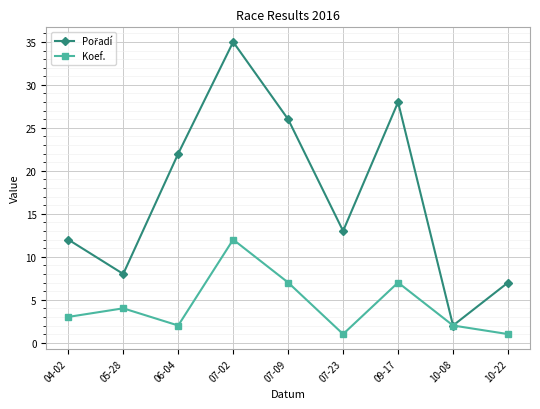

What is the label of the 5th point from the left?

07-09